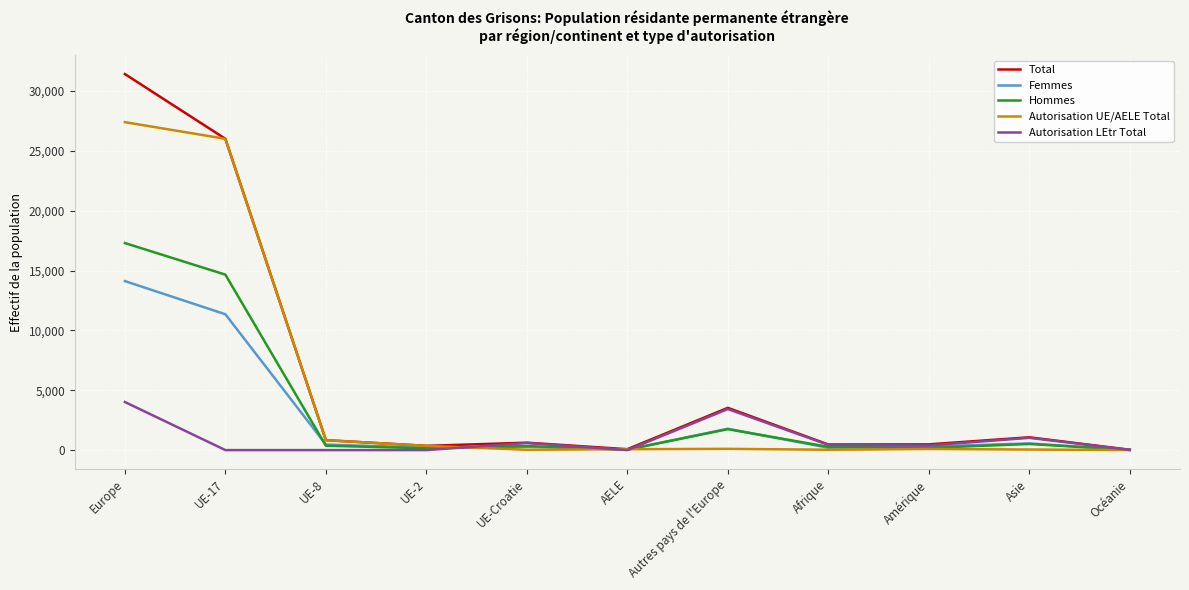

What is the spread (max minus min) of values at Europe?

27393